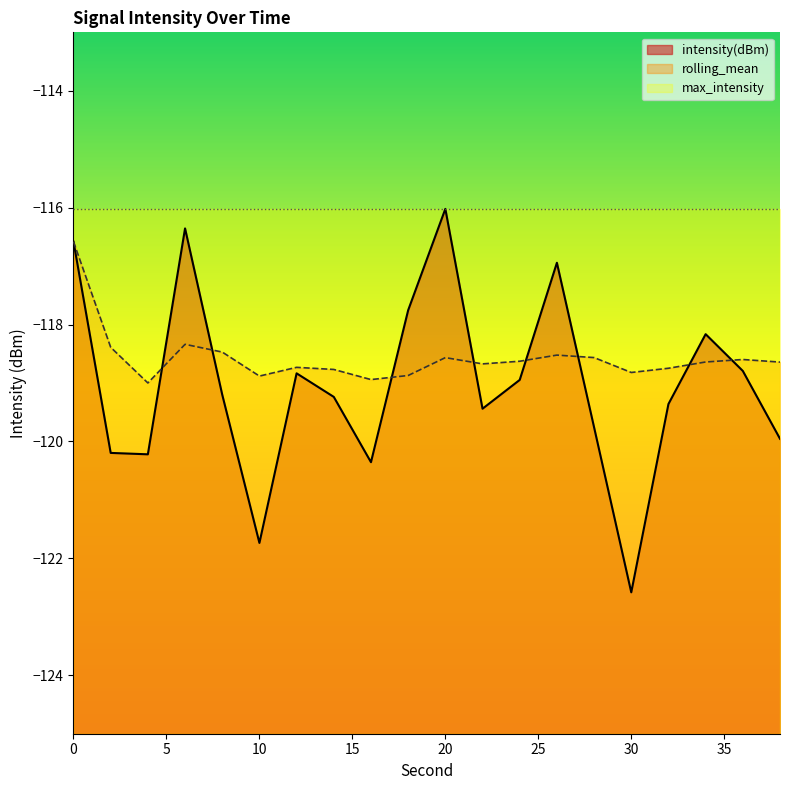

How many data points in intensity(dBm) are less than -119?

11